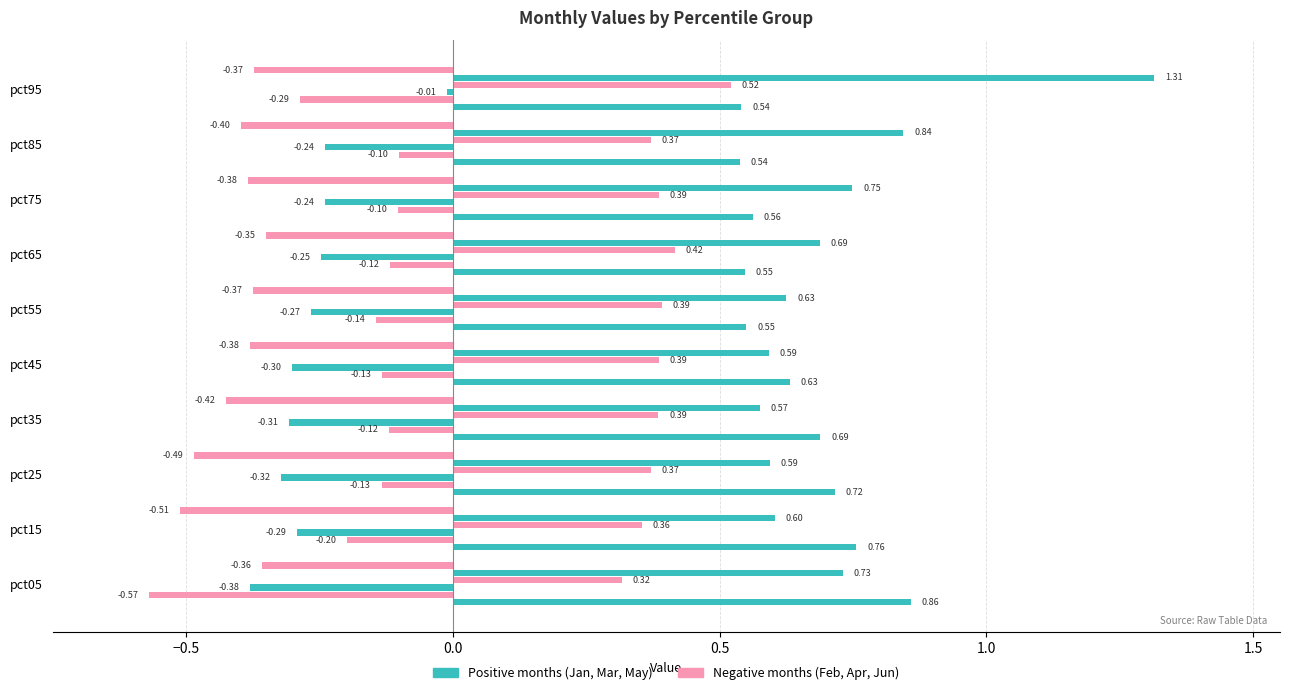

How many categories are shown in the chart?

10